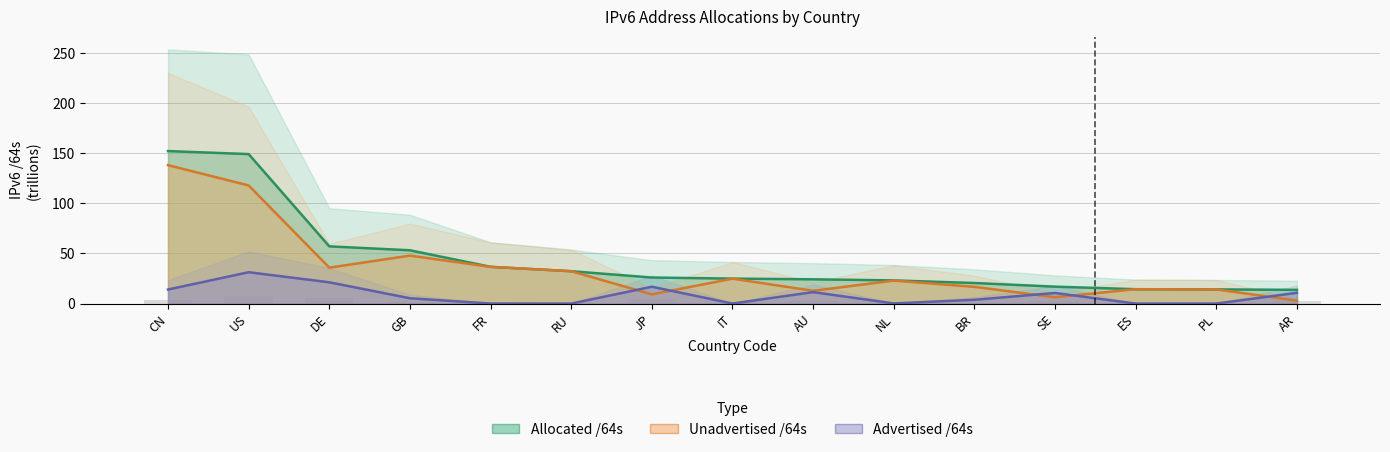

Where does the Unadvertised /64s series first go above 22?

CN